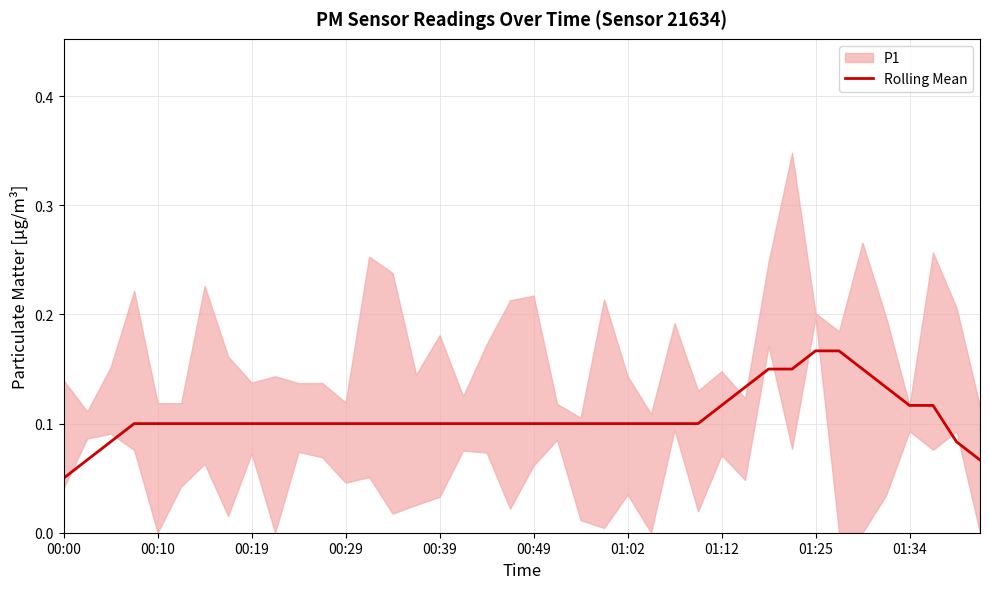

Reading left to right, extract all data points from this chart.

0.1	0.1	0.1	0.1	0.1	0.1	0.1	0.1	0.1	0.1	0.1	0.1	0.1	0.1	0.1	0.1	0.1	0.1	0.1	0.1	0.1	0.1	0.1	0.1	0.1	0.1	0.1	0.1	0.1	0.1	0.1	0.1	0.2	0.2	0.1	0.1	0.1	0.1	0.1	0.1